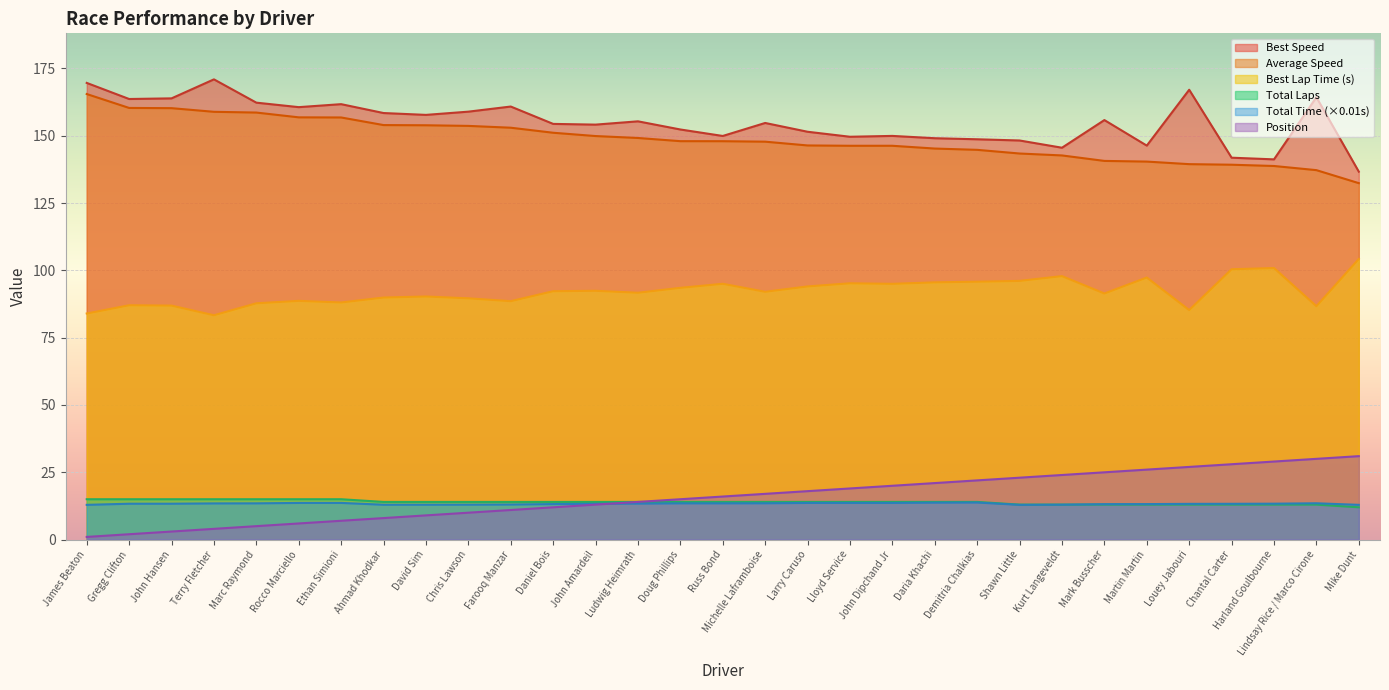

Which category has the highest value across all series?

Terry Fletcher